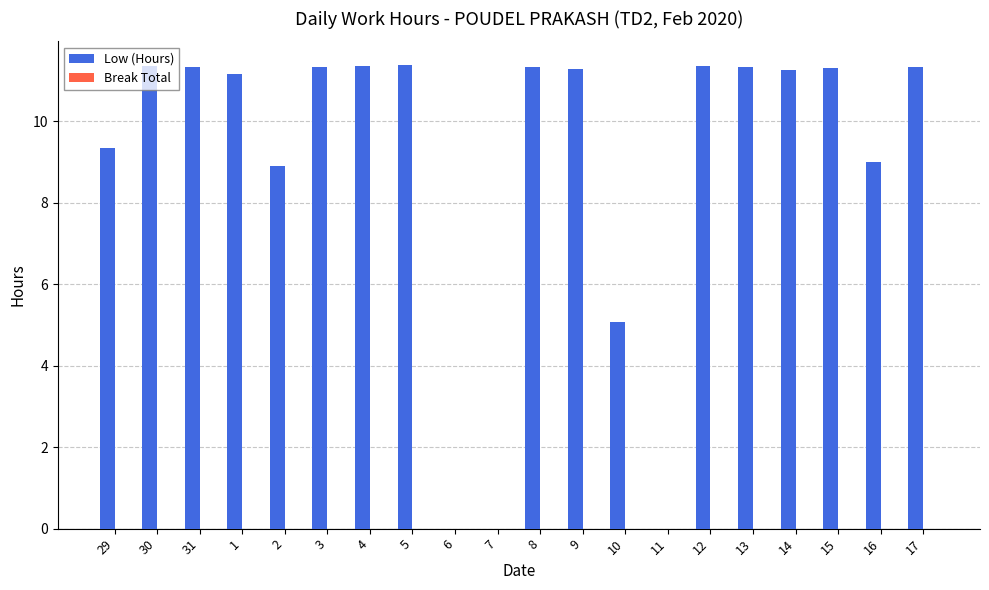

What is the greatest value displayed?

11.4